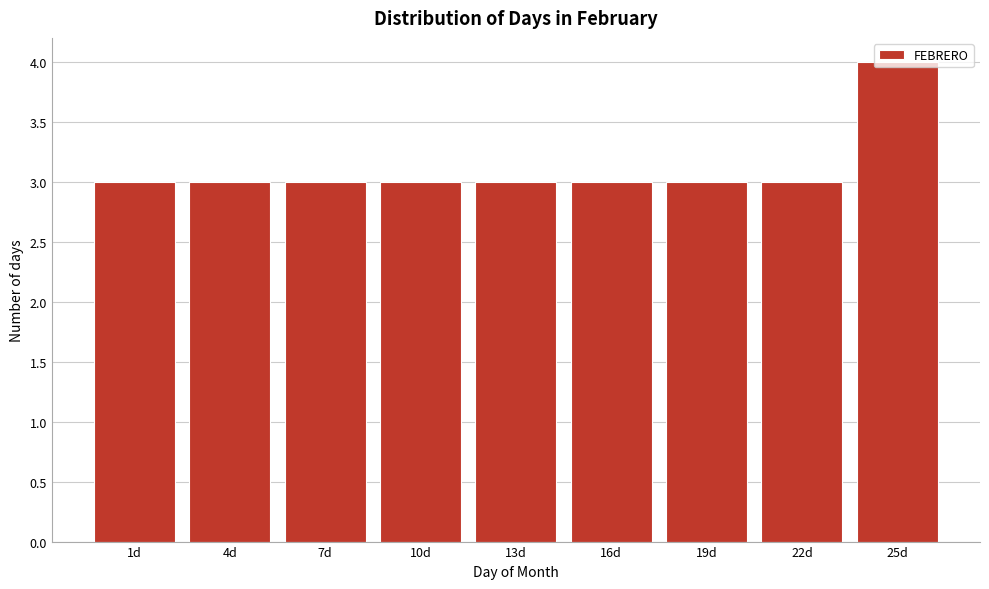

Read the value at 7d.

3